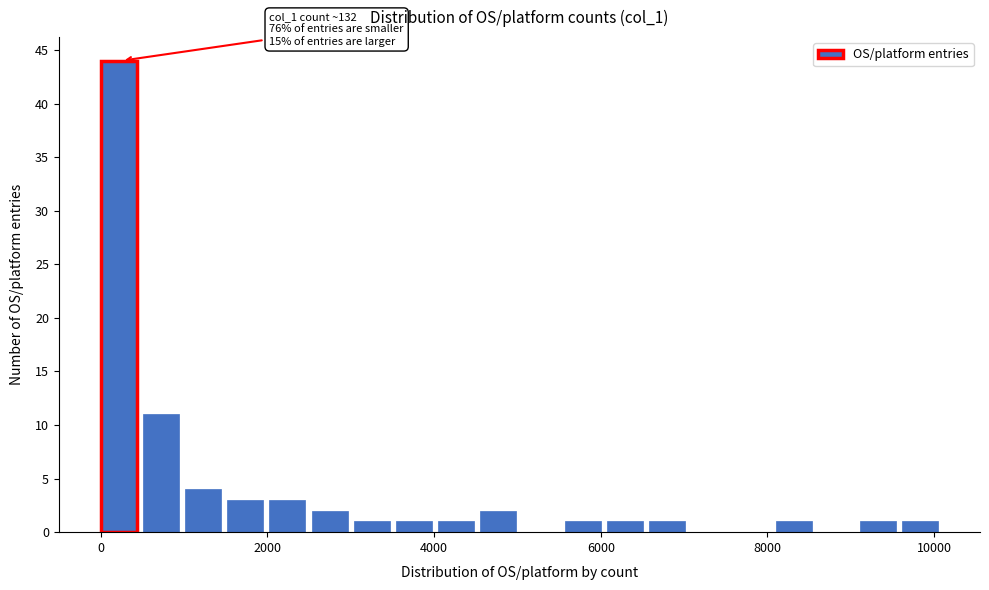

Read against the x-axis, roughly where is the centre of the tallest bar?

200